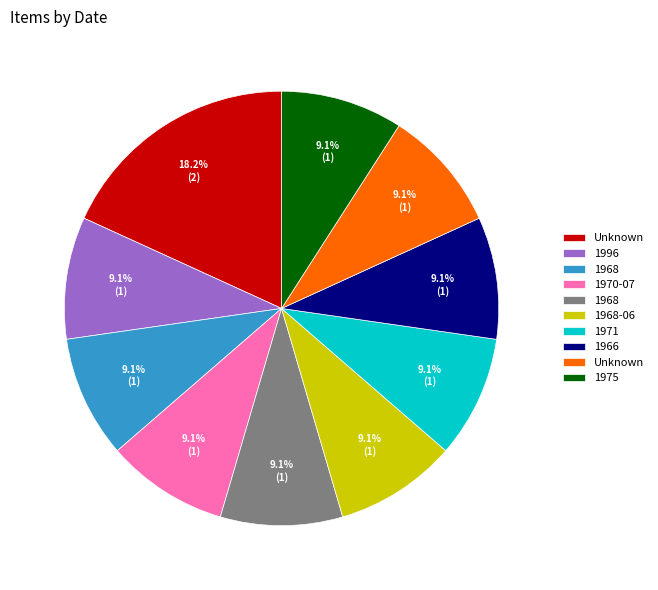

Is there a majority slice in this chart?

No